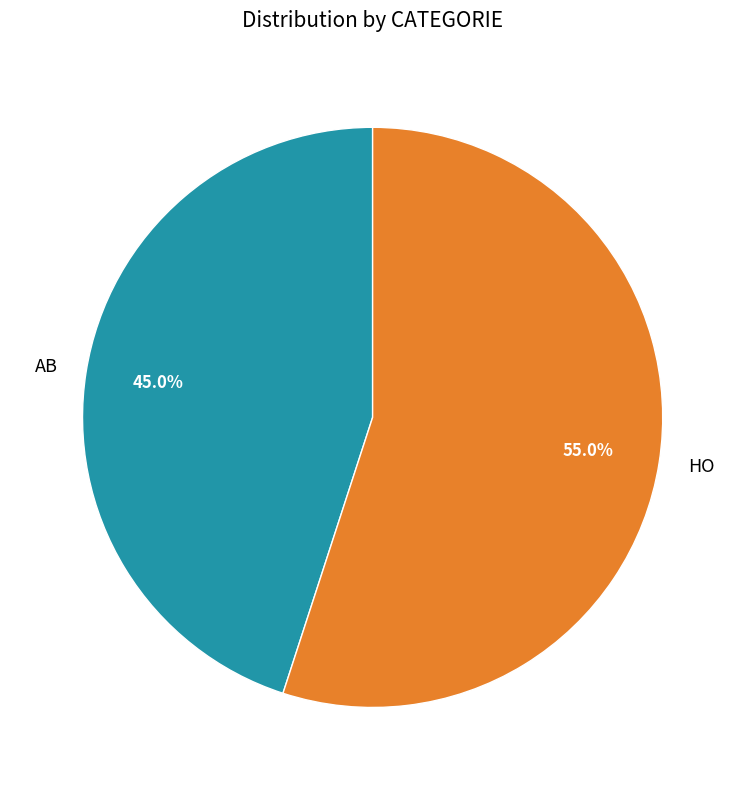

Count the number of slices in the pie.

2